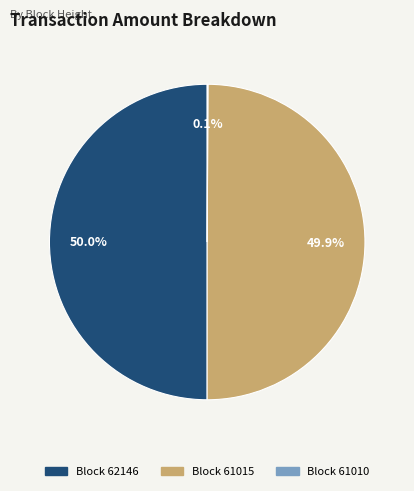

Count the number of slices in the pie.

3